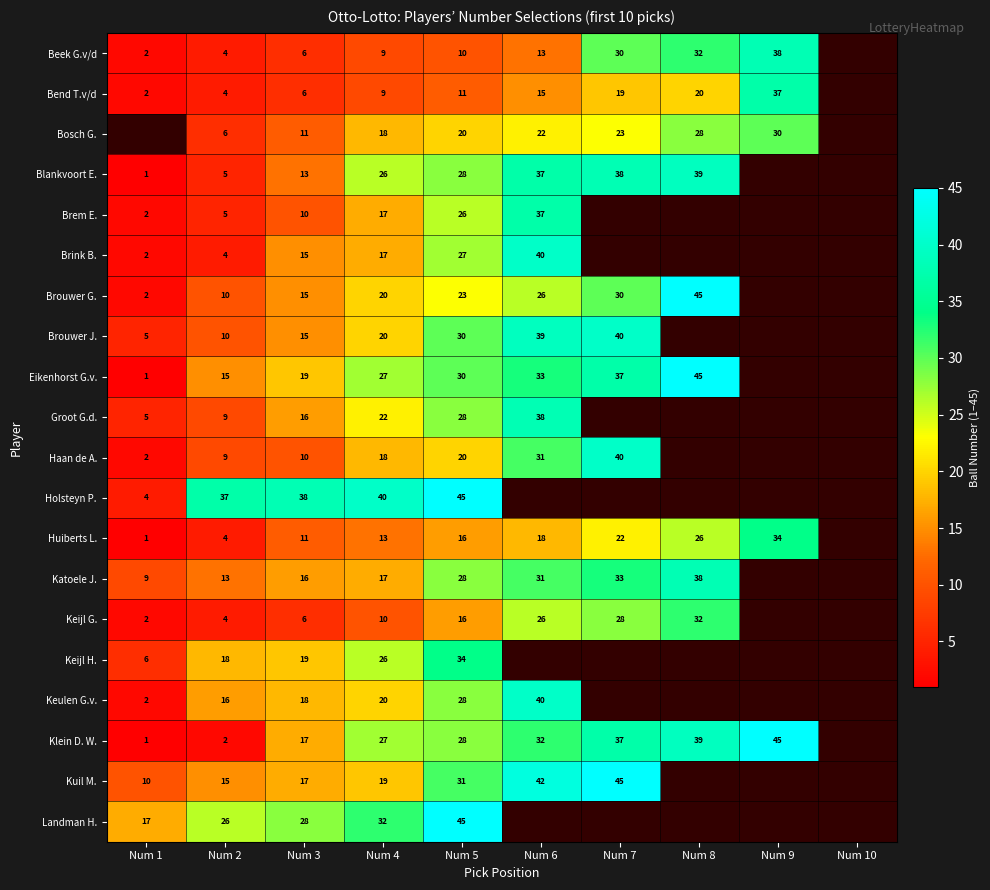

Which series changed the most between Num 3 and Num 4?

Blankvoort E.